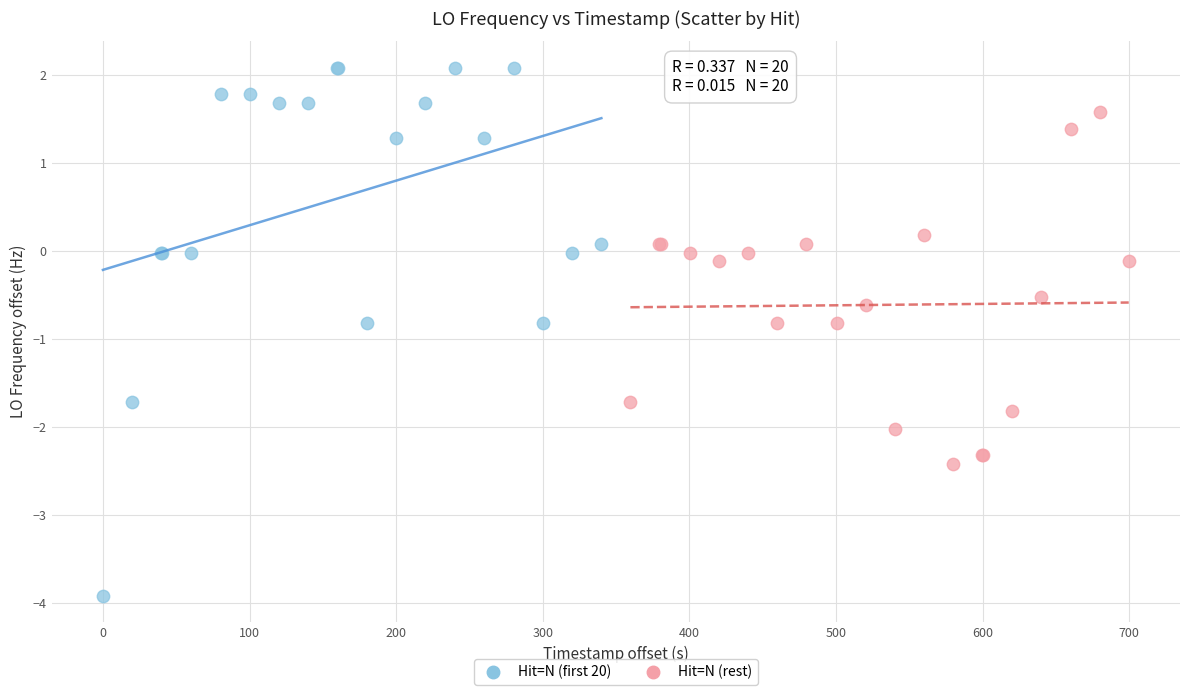

Which series reaches the maximum Y coordinate?

Hit=N (first 20)